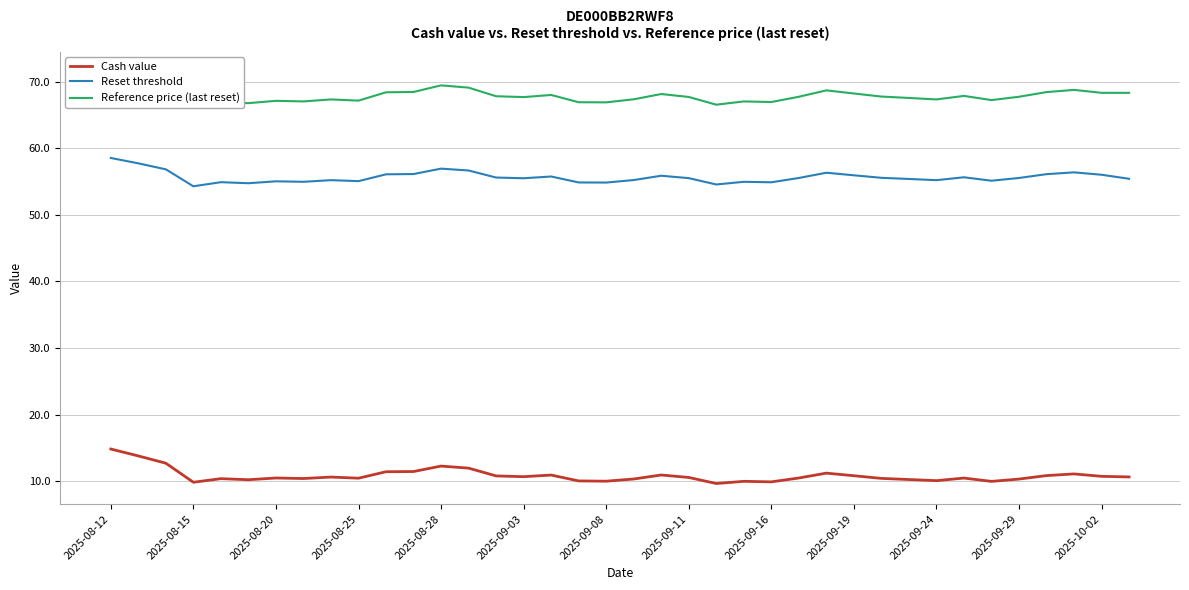

True or false: Reset threshold and Cash value intersect in this chart.

False